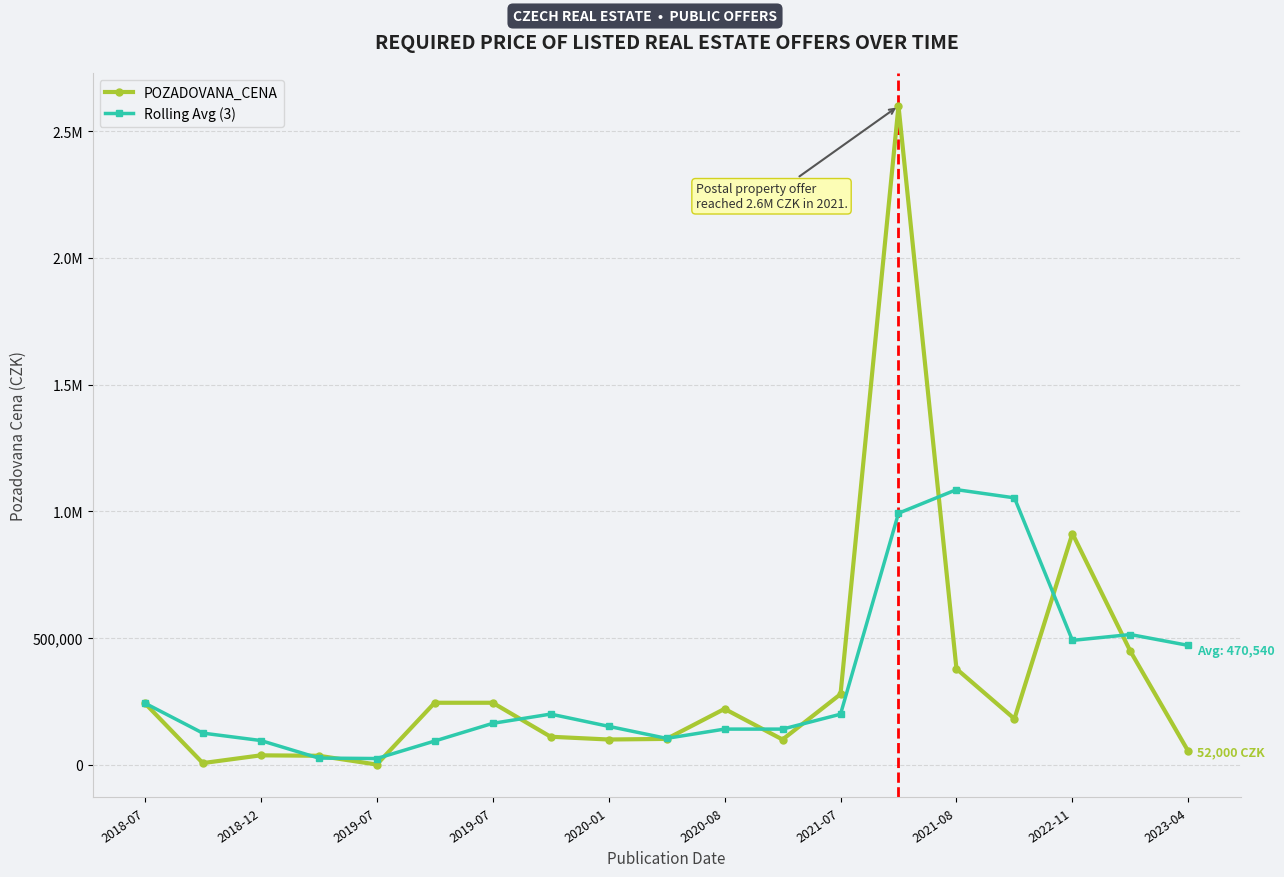

Which series has the largest total across all categories?

Rolling Avg (3)